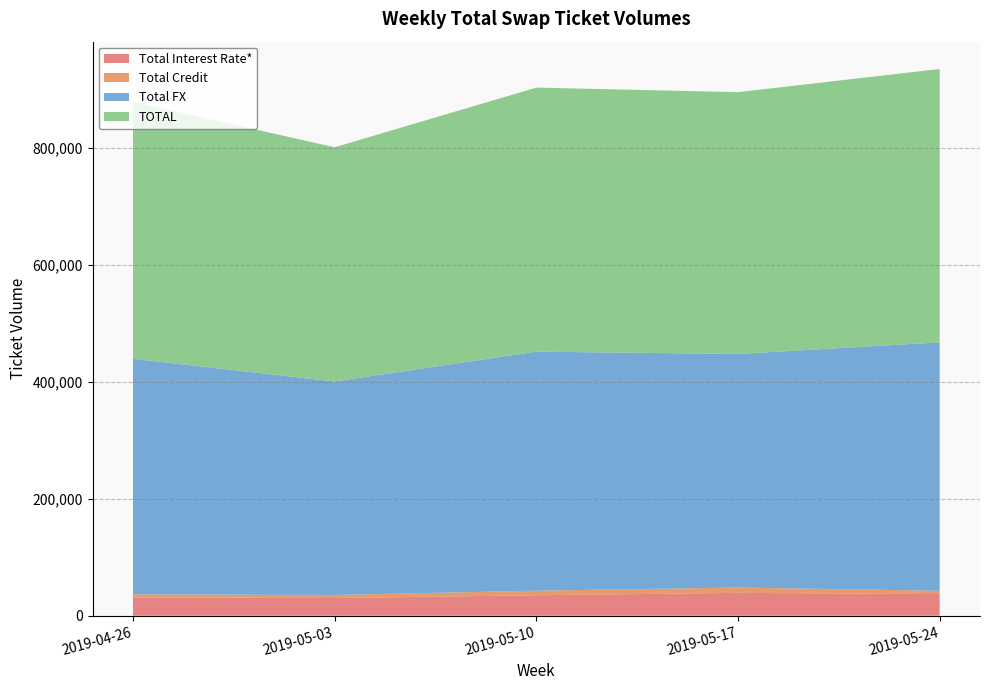

Reading left to right, extract all data points from this chart.

Total Interest Rate*: 31105	30240	34972	39066	36989
Total Credit: 5312	5153	7828	9104	5635
Total FX: 403064	365305	408926	399668	425024
TOTAL: 439481	400698	451725	447838	467648